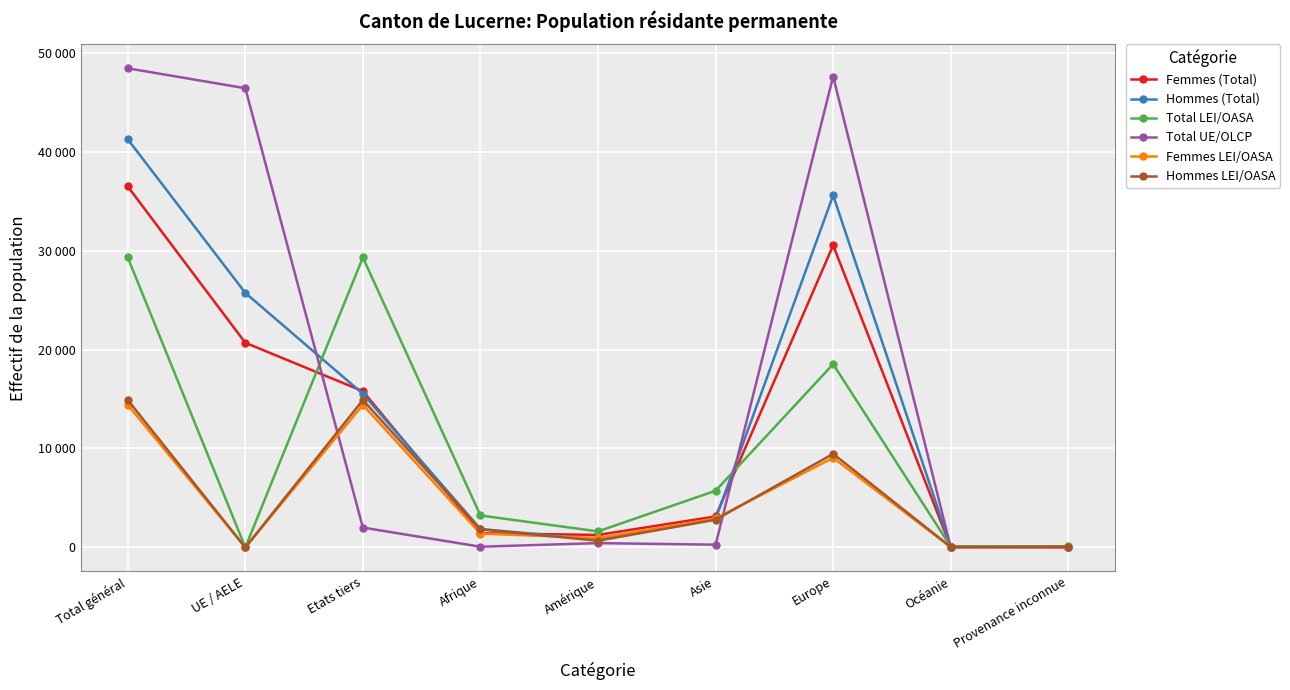

Does the chart have visible grid lines?

Yes